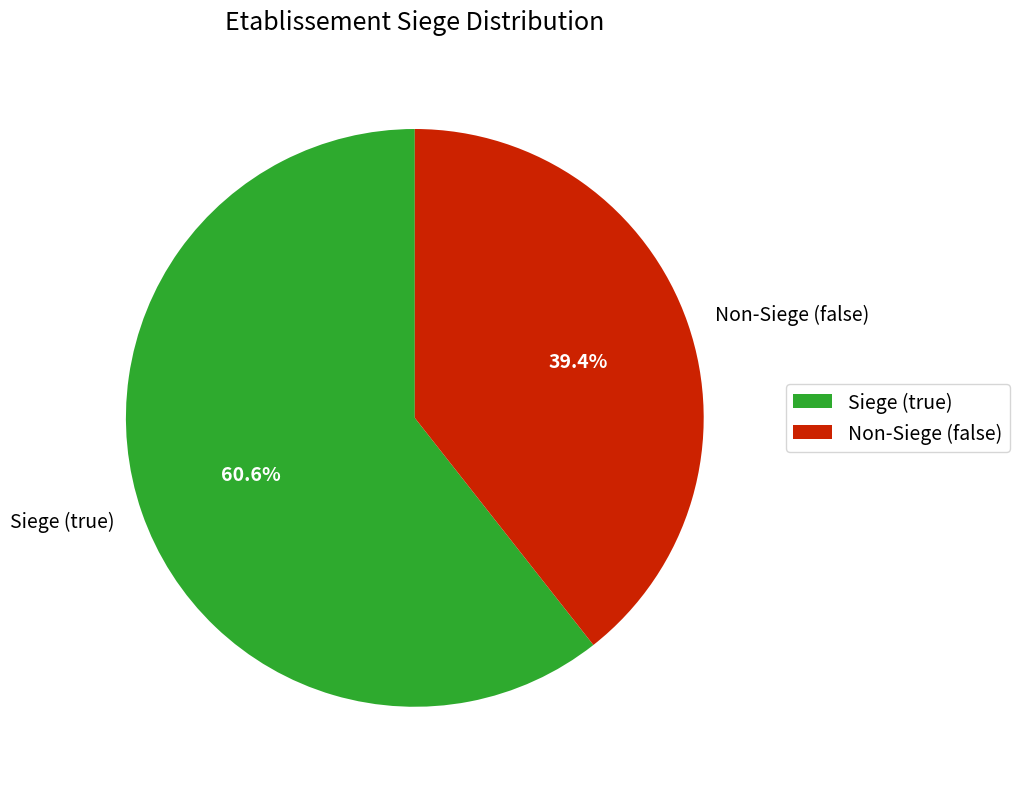

Which has a higher value, Siege (true) or Non-Siege (false)?

Siege (true)